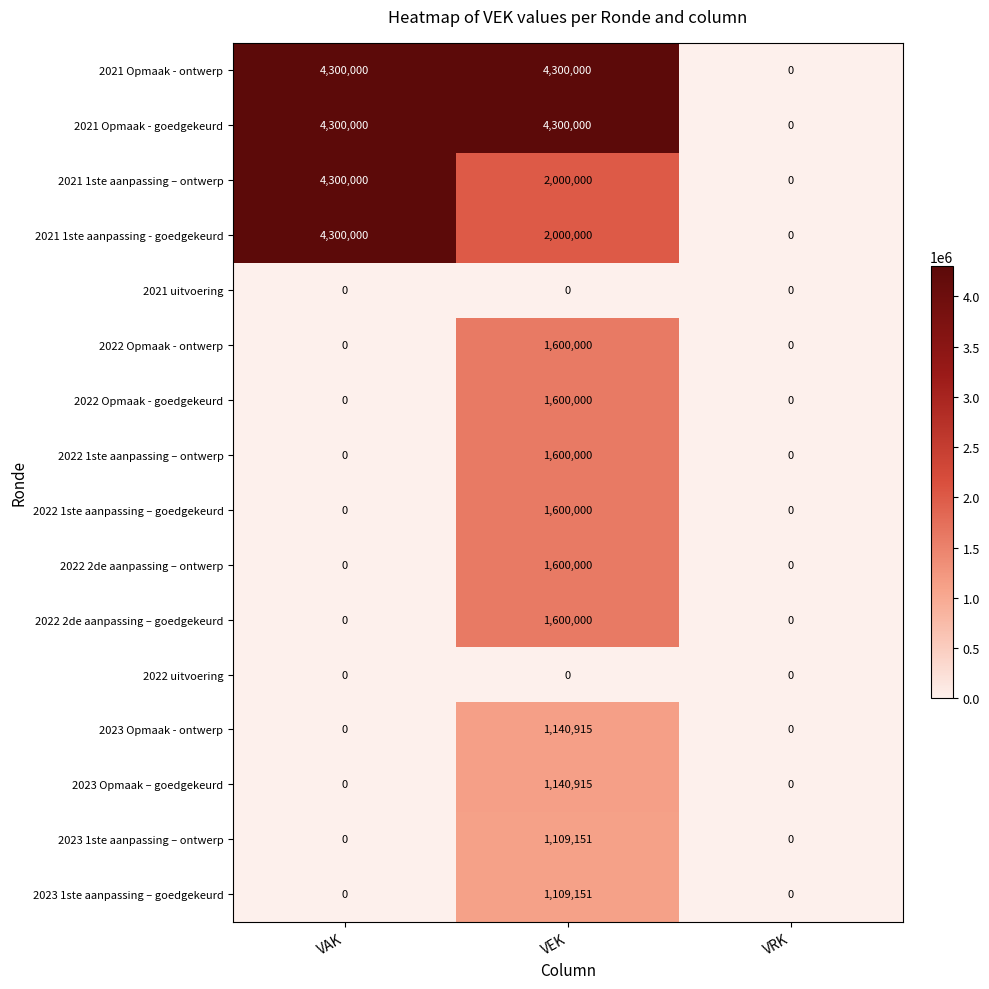

What is the maximum value shown in the chart?

4300000